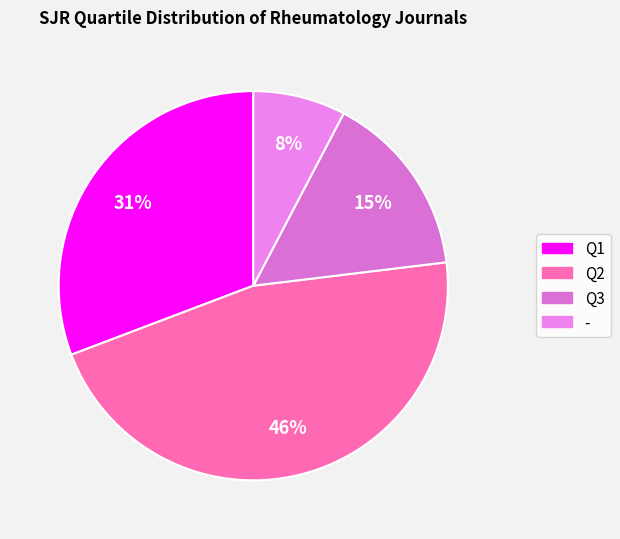

The Q2 slice represents 36% of the pie. True or false?

False